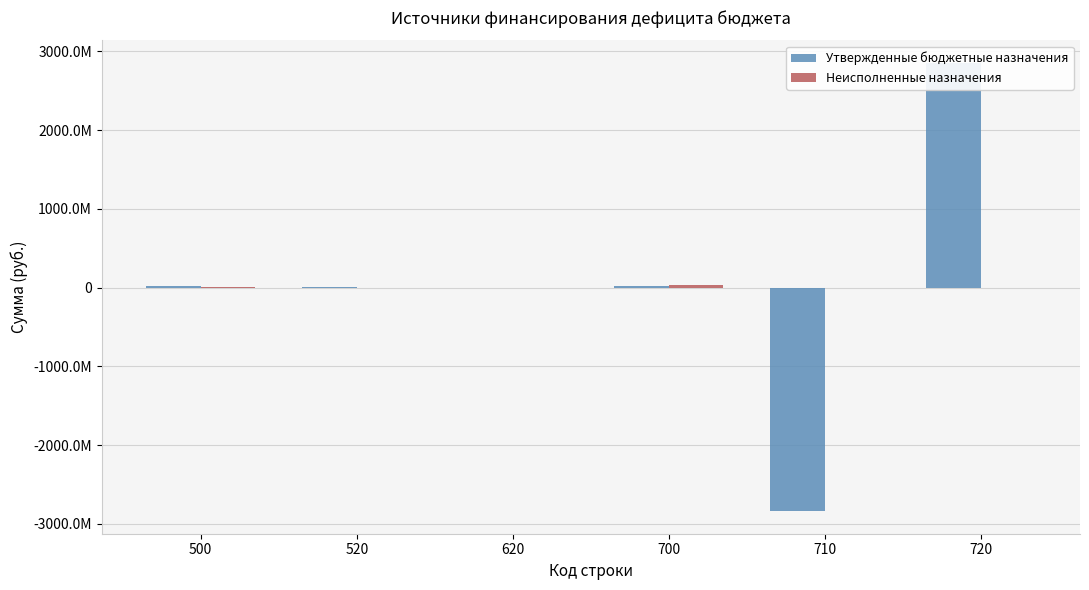

Which category has the highest value in the Неисполненные назначения series?

700